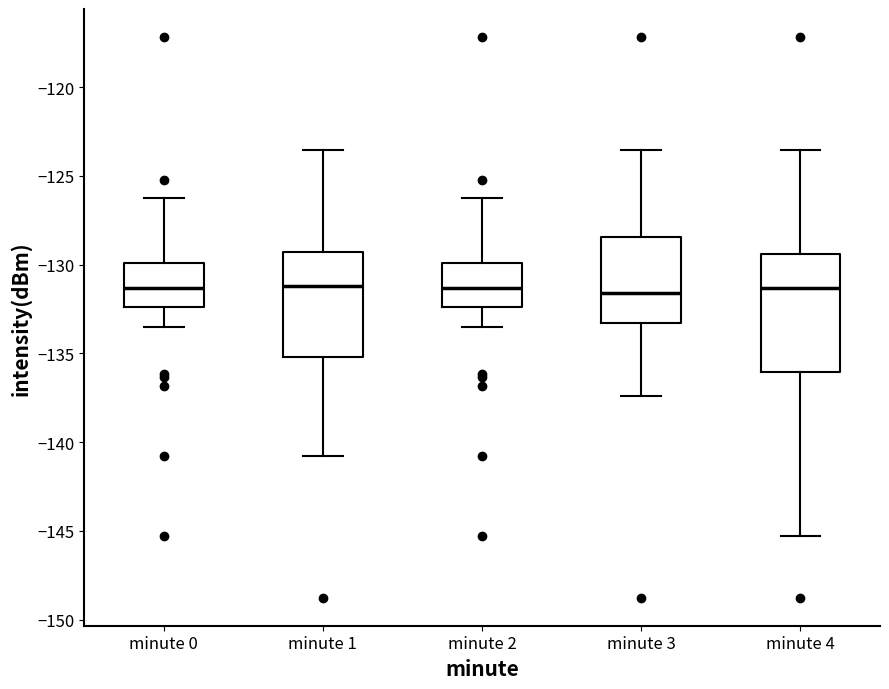

Comparing the boxes themselves (not the whiskers), which one is the tallest?

minute 4